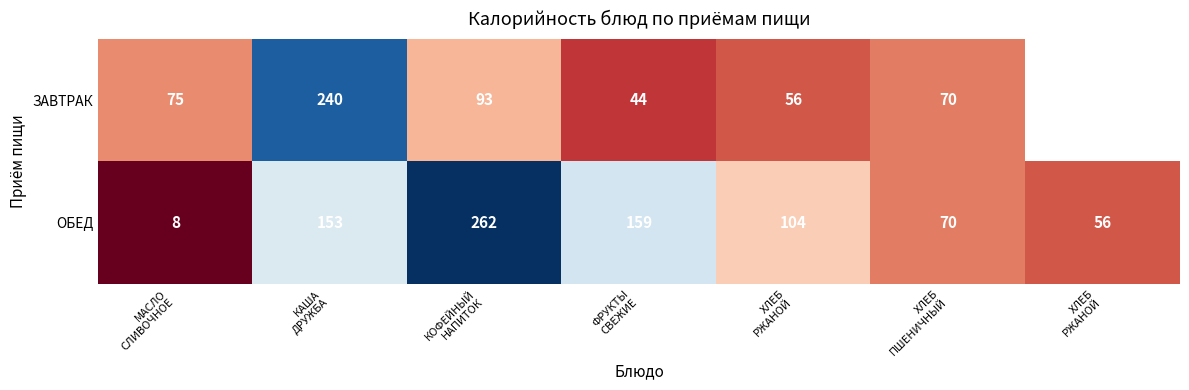

What is the maximum value for ОБЕД?

262.0